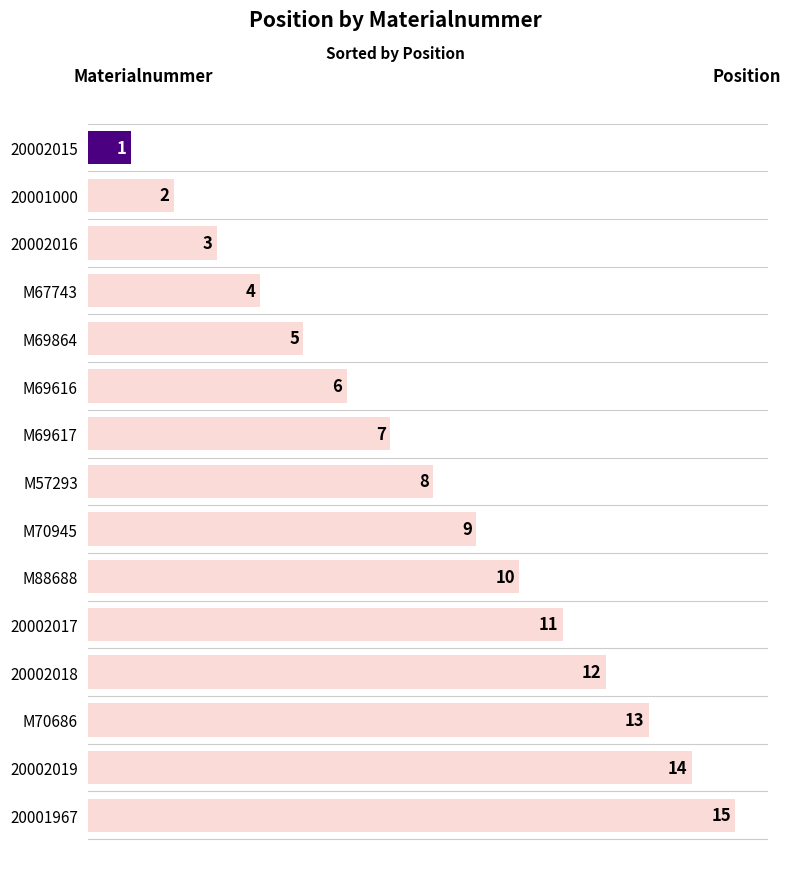

What is the change in value from 20001000 to M88688?

+8